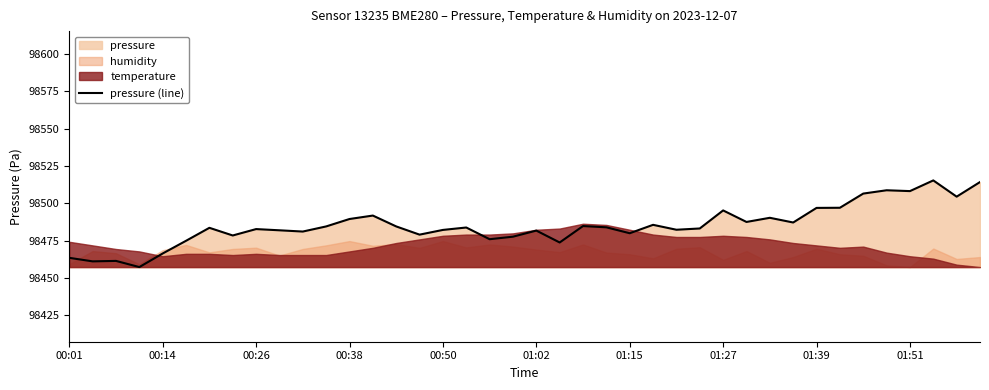

What is the highest value of the pressure (line) series?

98515.4